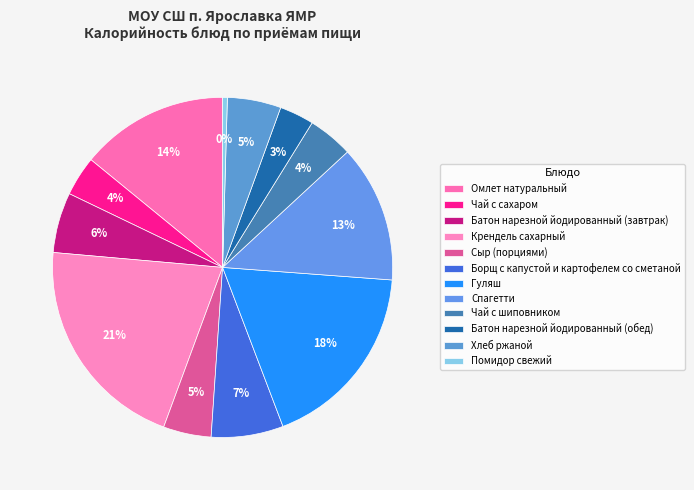

The Батон нарезной йодированный (завтрак) slice represents 6% of the pie. True or false?

True